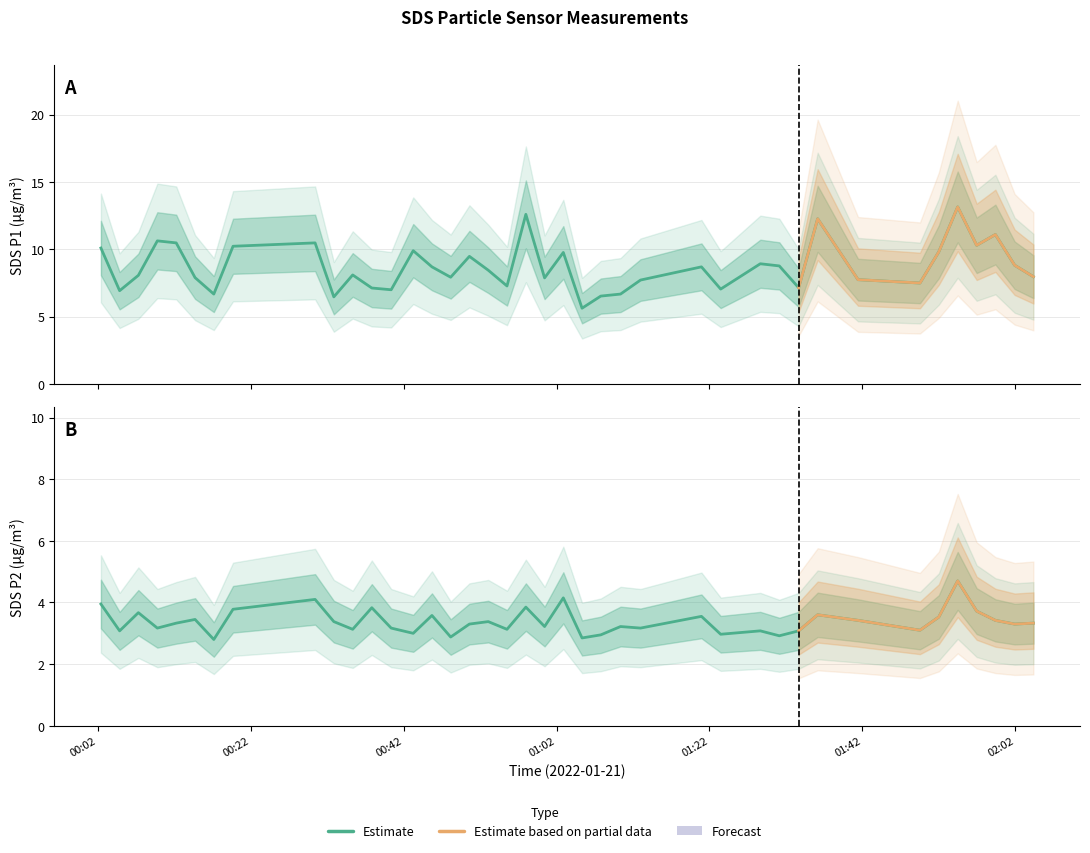

True or false: SDS_P2 and SDS_P1 intersect in this chart.

False